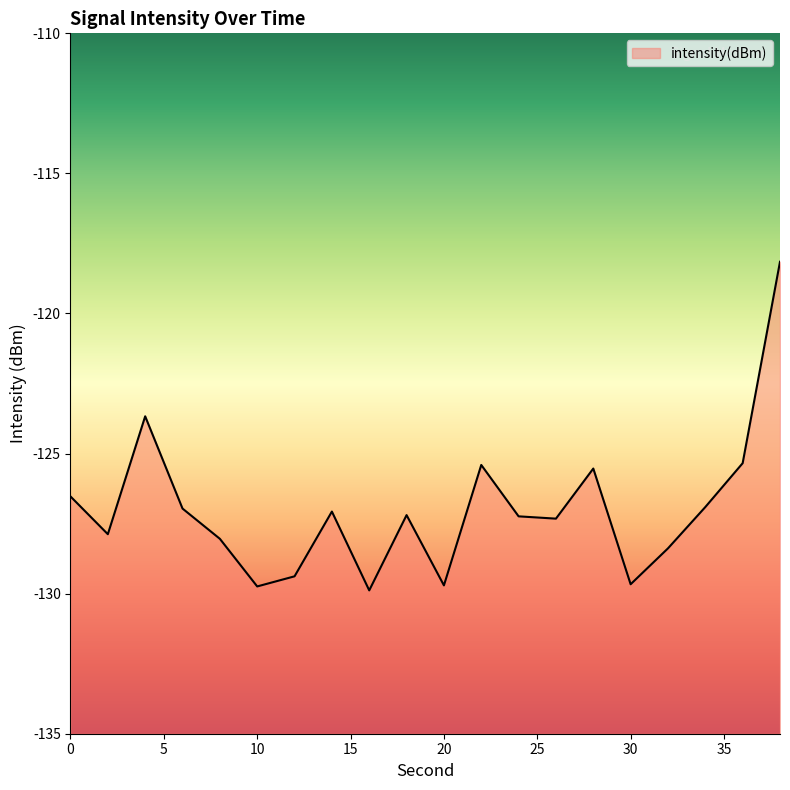

How many interior local peaks (higher than both neighbors) does the data have?

5